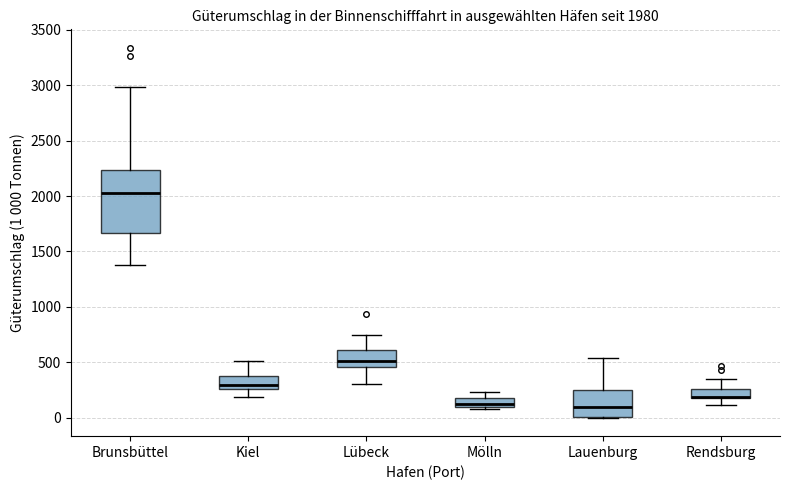

Which box has the highest median line?

Brunsbüttel